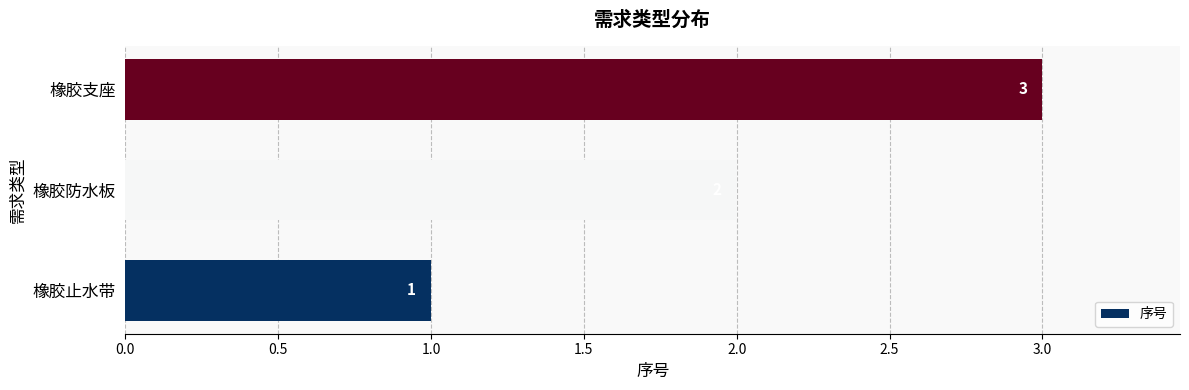

What is the change in value from 橡胶止水带 to 橡胶防水板?

+1